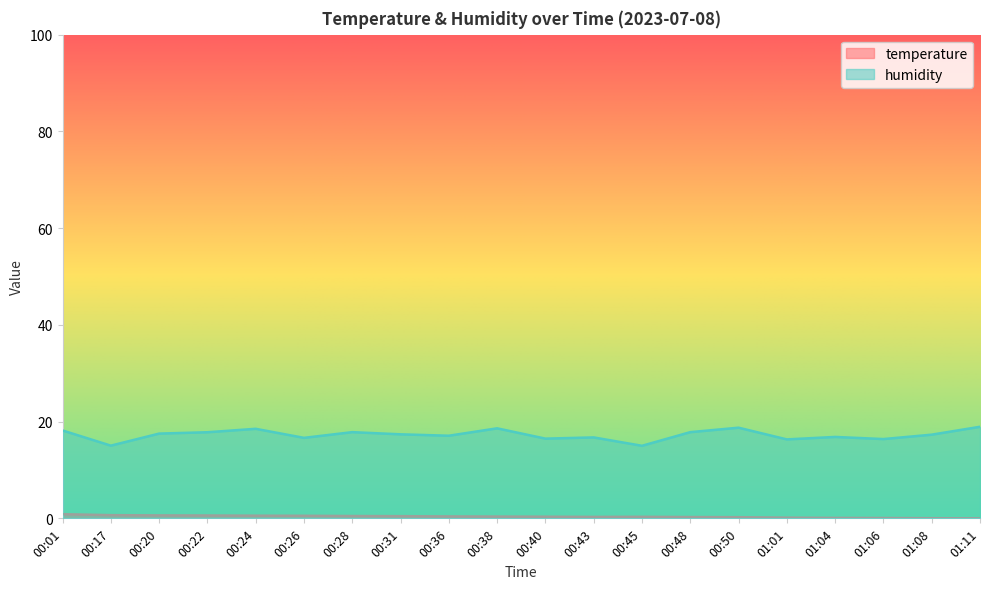

At which label does temperature reach its minimum?

01:11